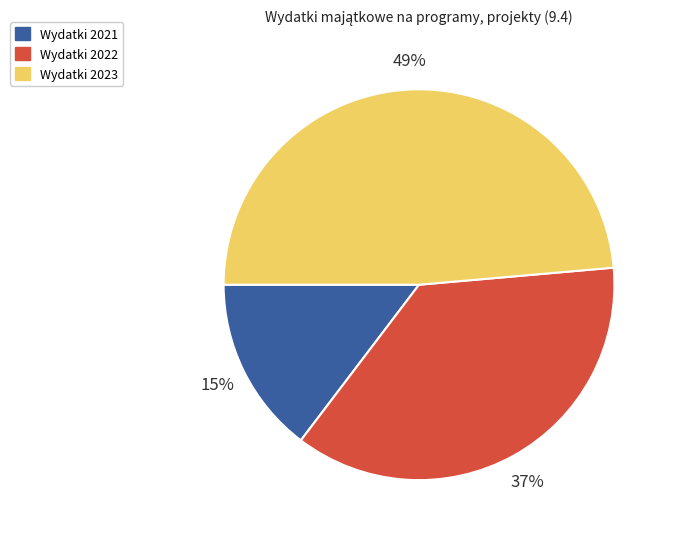

Is there a majority slice in this chart?

No